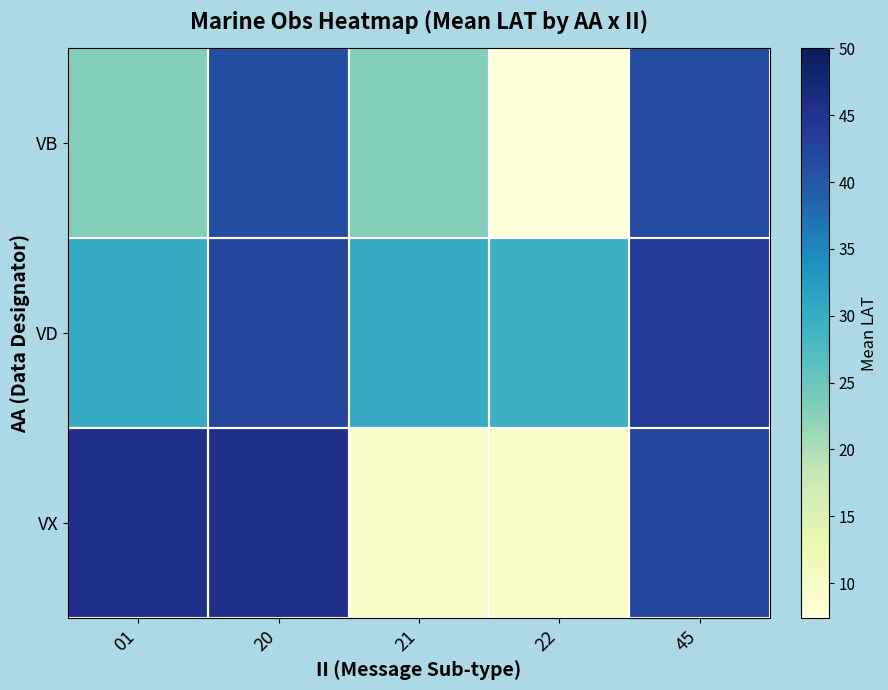

Which label corresponds to the largest value in the chart?

01